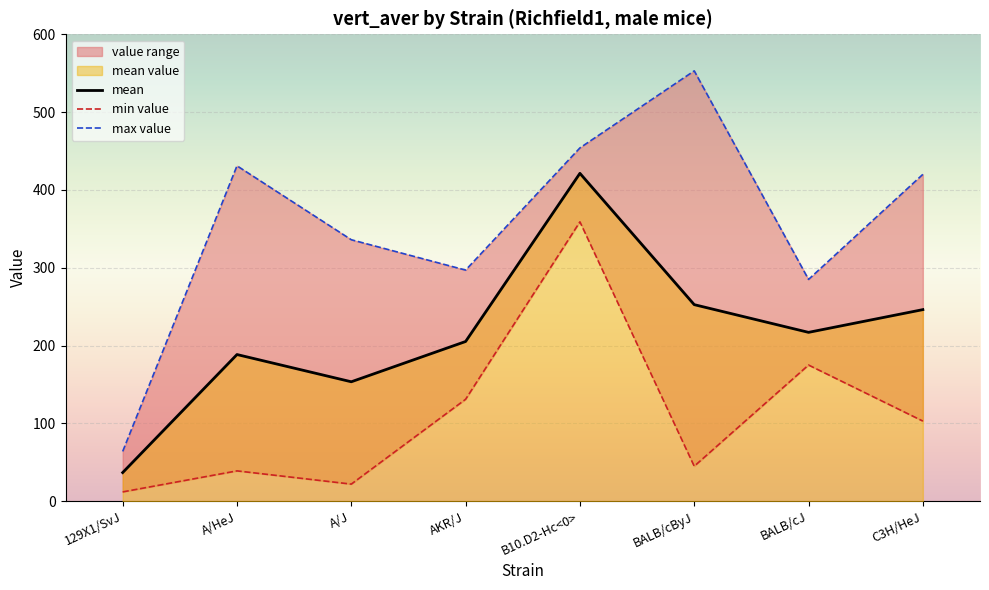

List the series in order of their overall mean, highest first.

max value, mean, min value